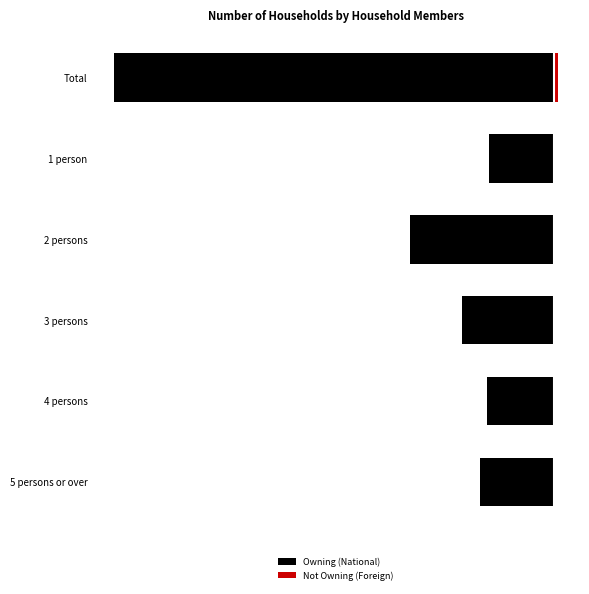

Read the Owning (National) value at 1.

-0.1